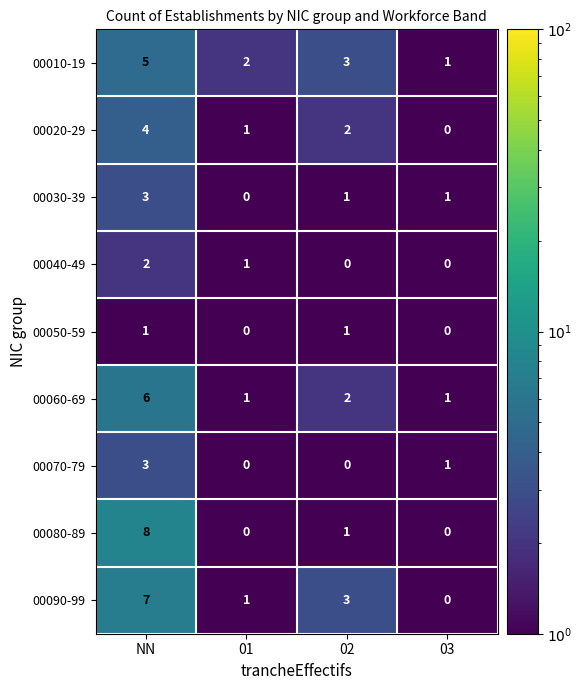

Which series changed the most between NN and 01?

00080-89